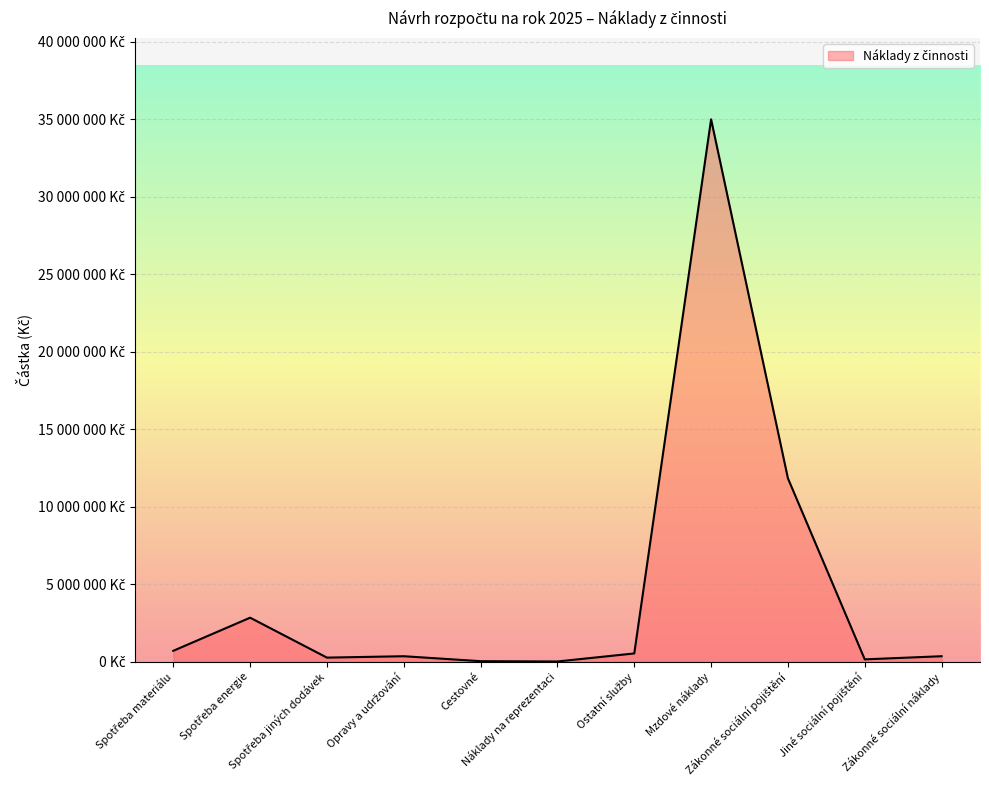

Where is the first local minimum?

Spotřeba jiných dodávek